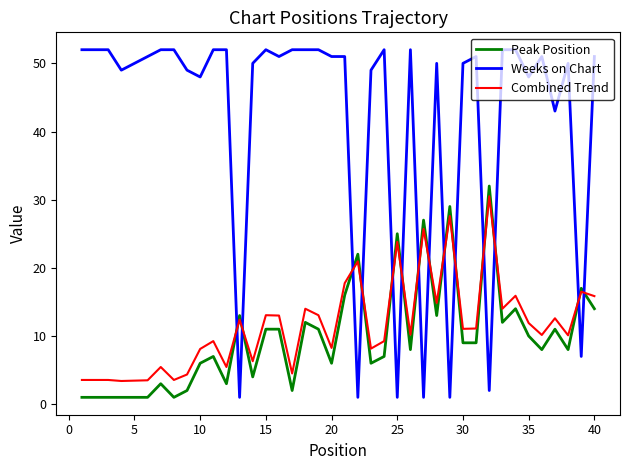

After their last crossing, which series has the higher values: Peak Position or Weeks on Chart?

Weeks on Chart